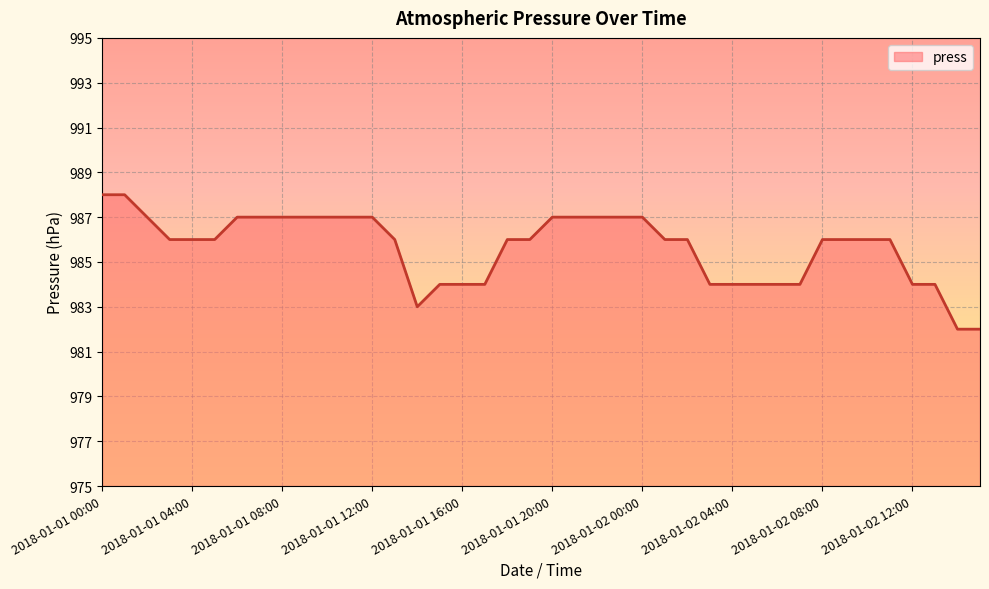

What is the difference between the maximum and minimum values?

6